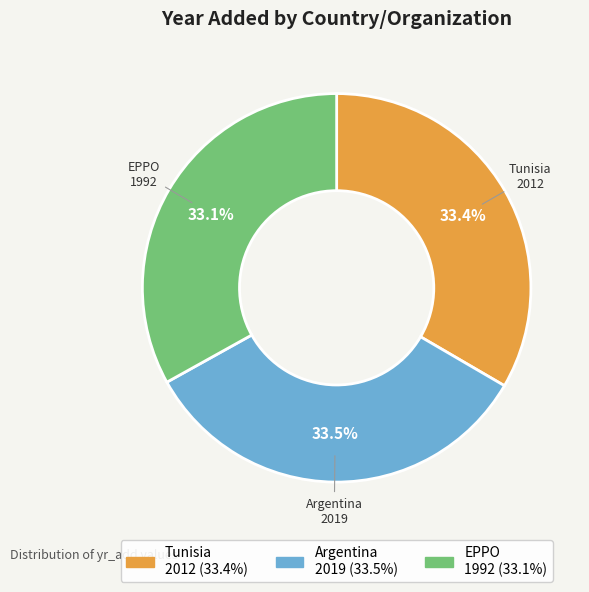

Approximately how many times larger is the value at Tunisia compared to EPPO?

1.0